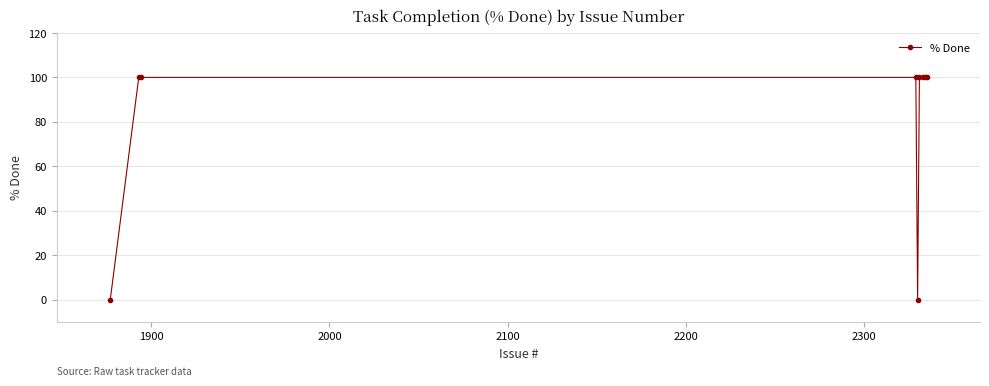

What is the greatest value displayed?

100